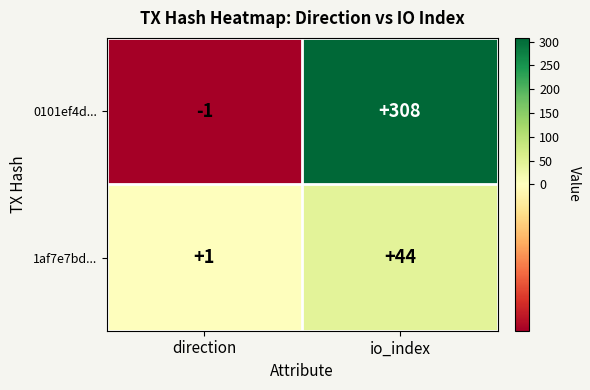

What is the sum of the 0101ef4d... values at io_index and direction?

307